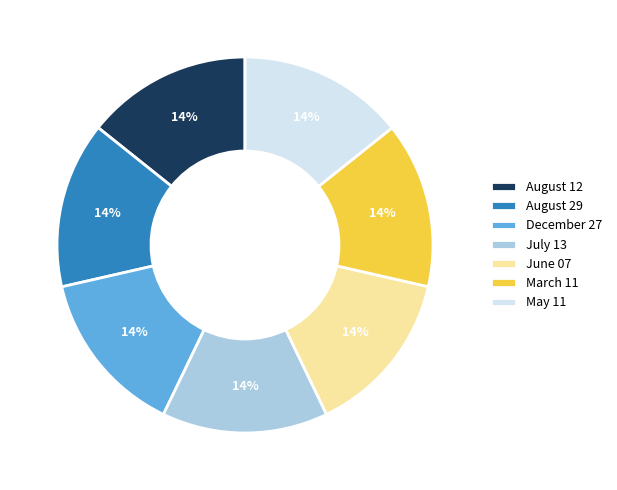

Does December 27 represent more than half of the total?

No